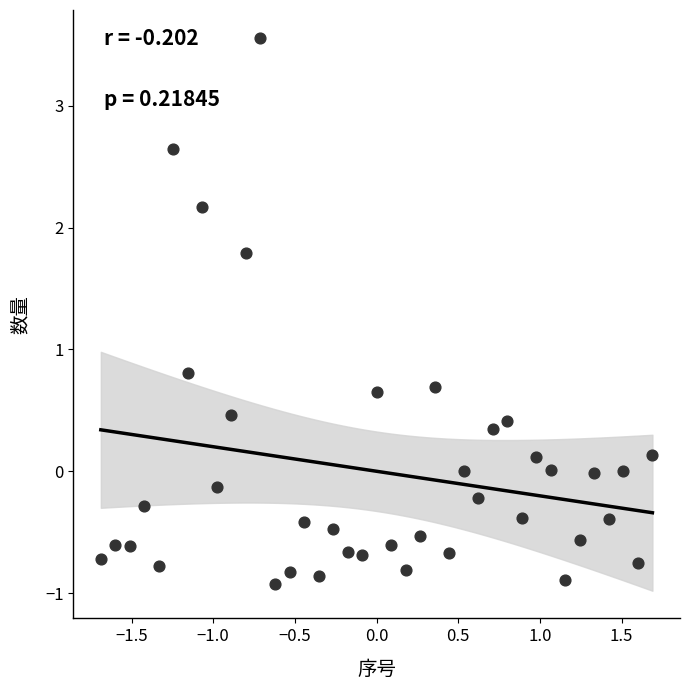

What Y value in the scatter plot is closest to 1?

0.8